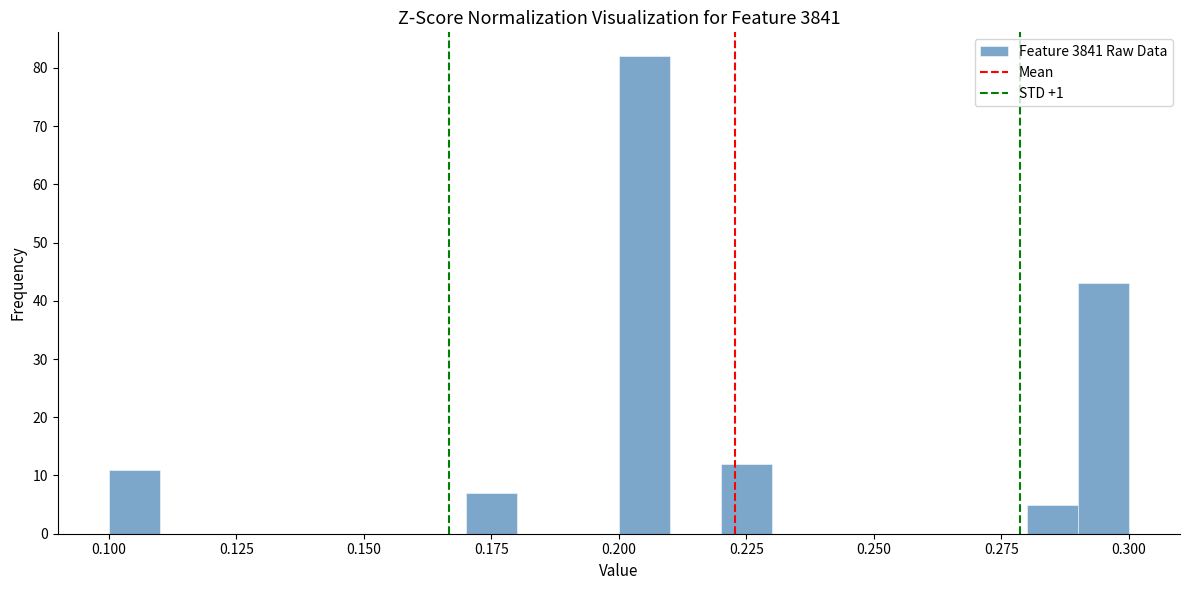

Around what value on the x-axis is the tallest bar? Give the approximate position of its centre, as read against the axis.

0.205